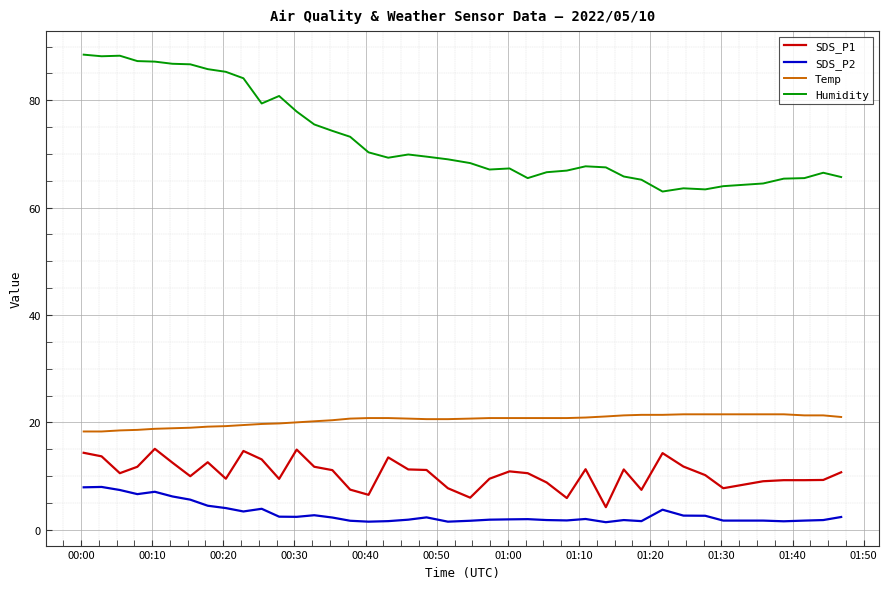

True or false: Humidity and SDS_P1 cross at least once.

False